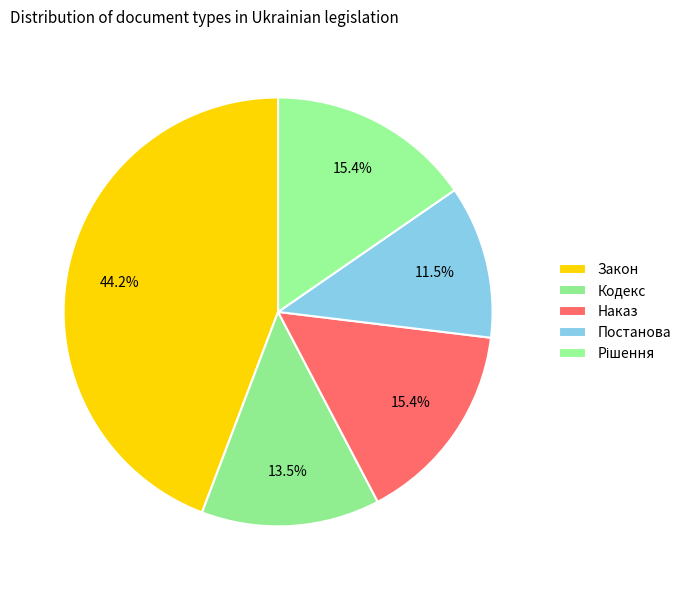

Rank the categories by value from highest to lowest.

Закон, Наказ, Рішення, Кодекс, Постанова